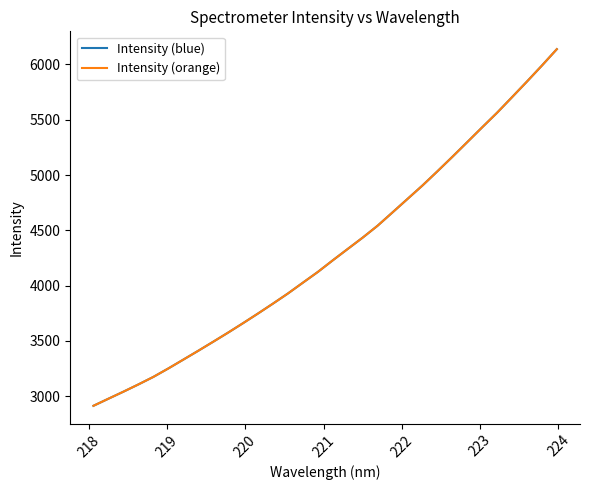

Does the chart have visible grid lines?

No